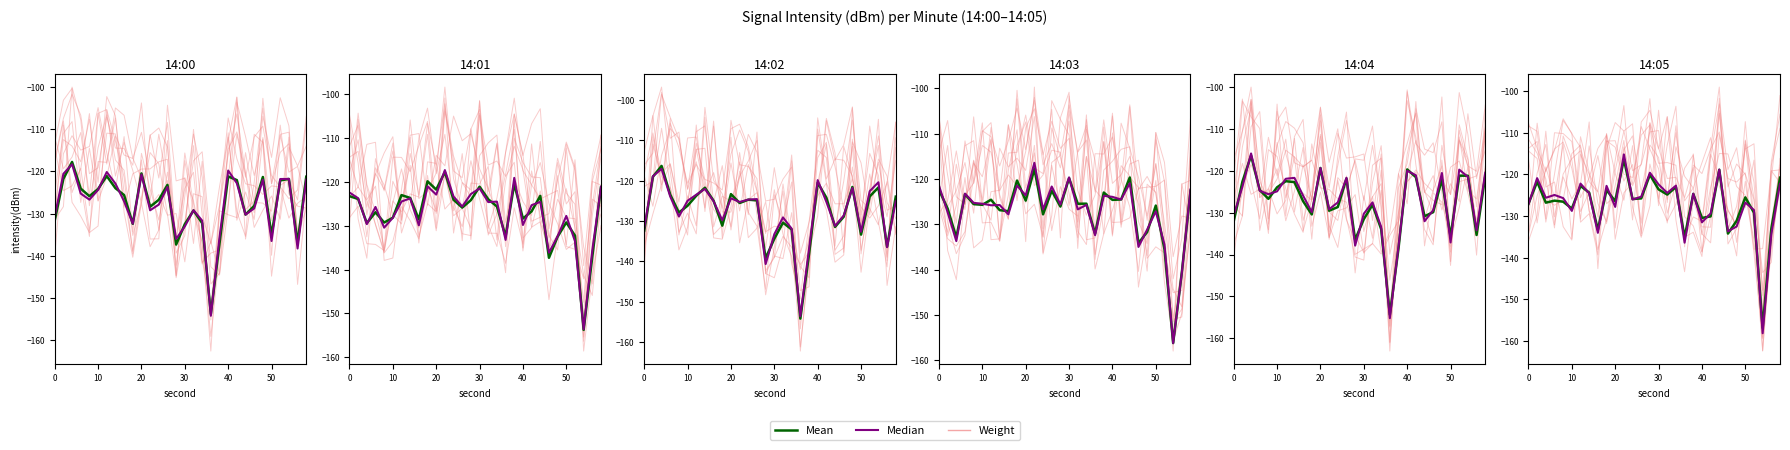

How many interior local peaks does the Mean series have?

8